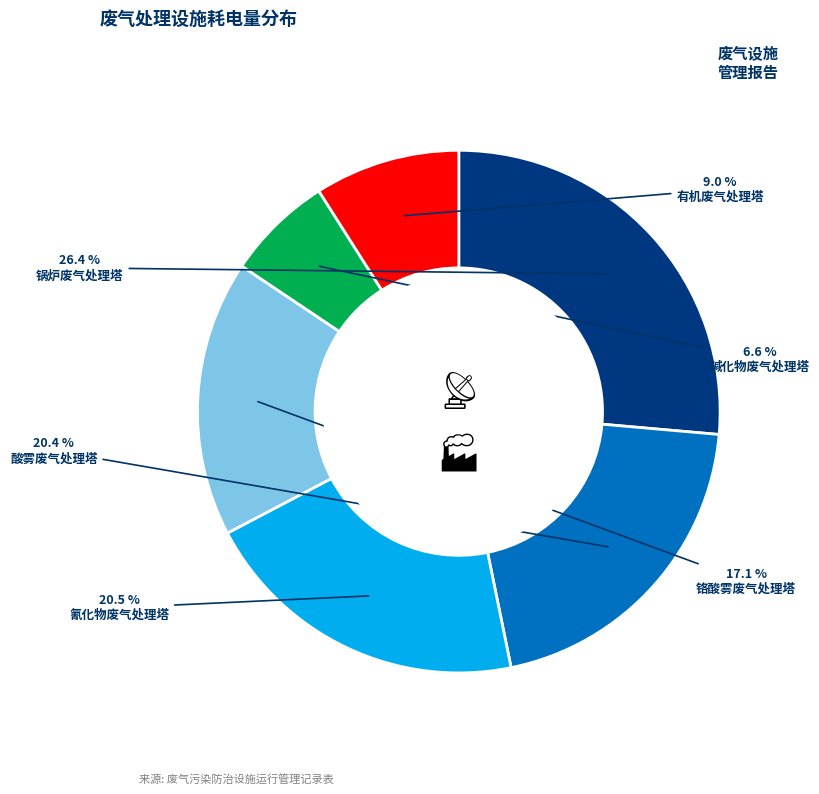

Is there any slice that represents more than half of the pie?

No